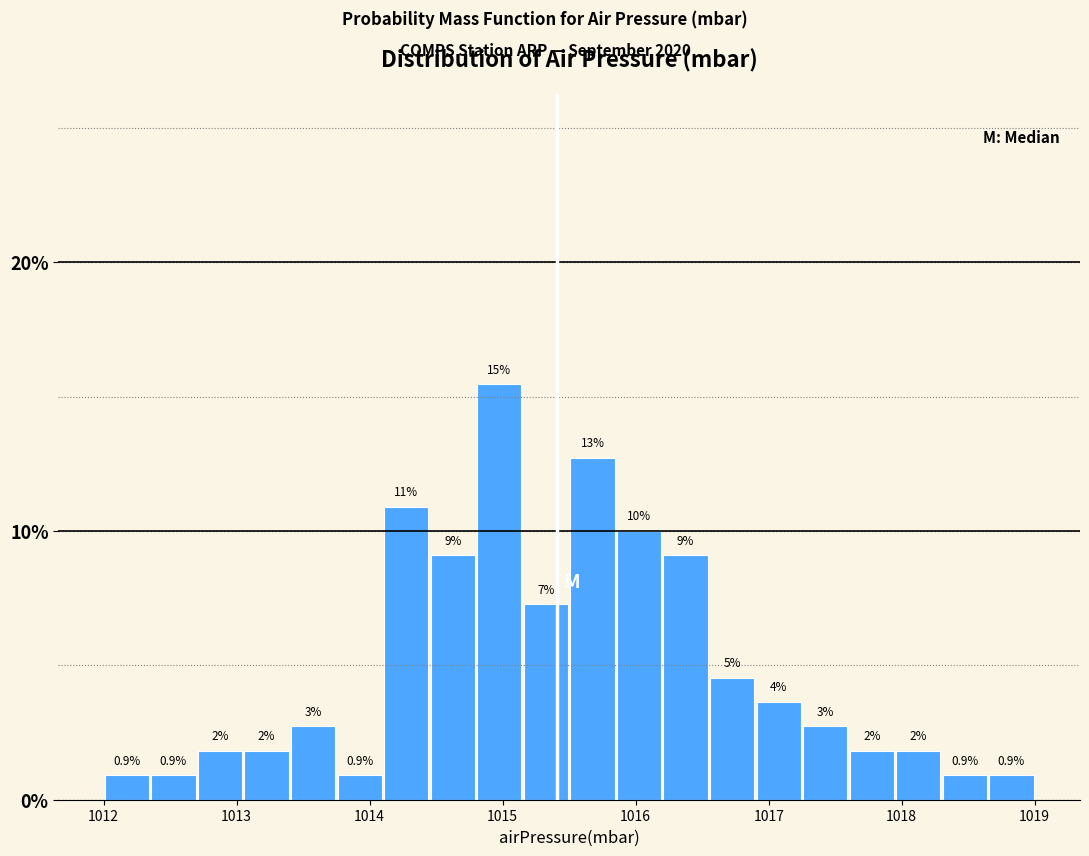

Read against the x-axis, roughly where is the centre of the tallest bar?

1015.0